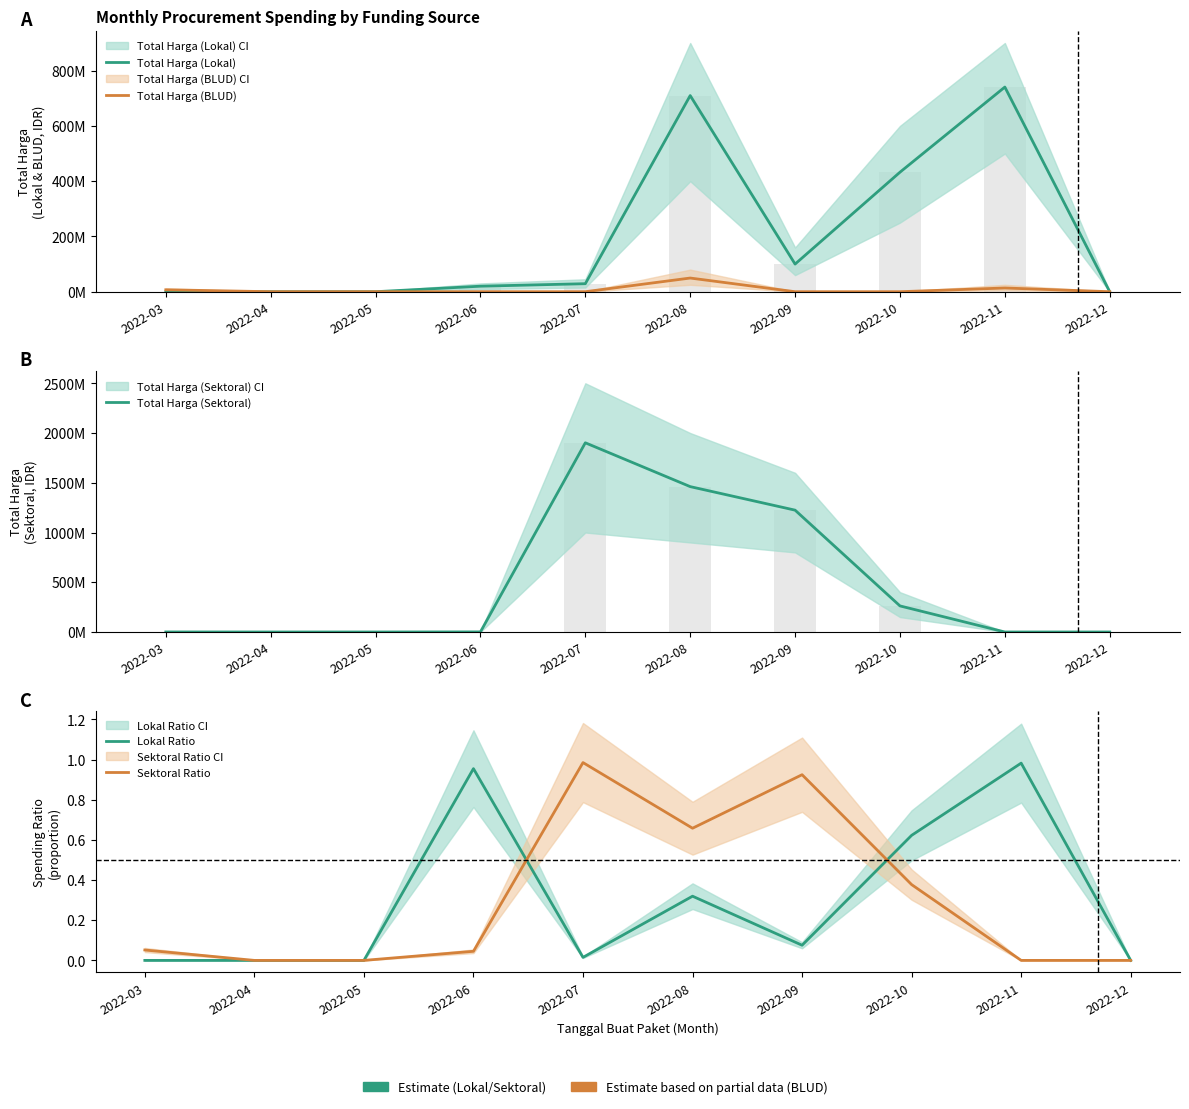

List the labels in order of Lokal Ratio value, largest first.

2022-11, 2022-06, 2022-10, 2022-08, 2022-09, 2022-07, 2022-03, 2022-04, 2022-05, 2022-12